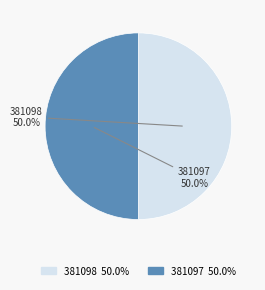

The 381098 slice represents 50% of the pie. True or false?

True